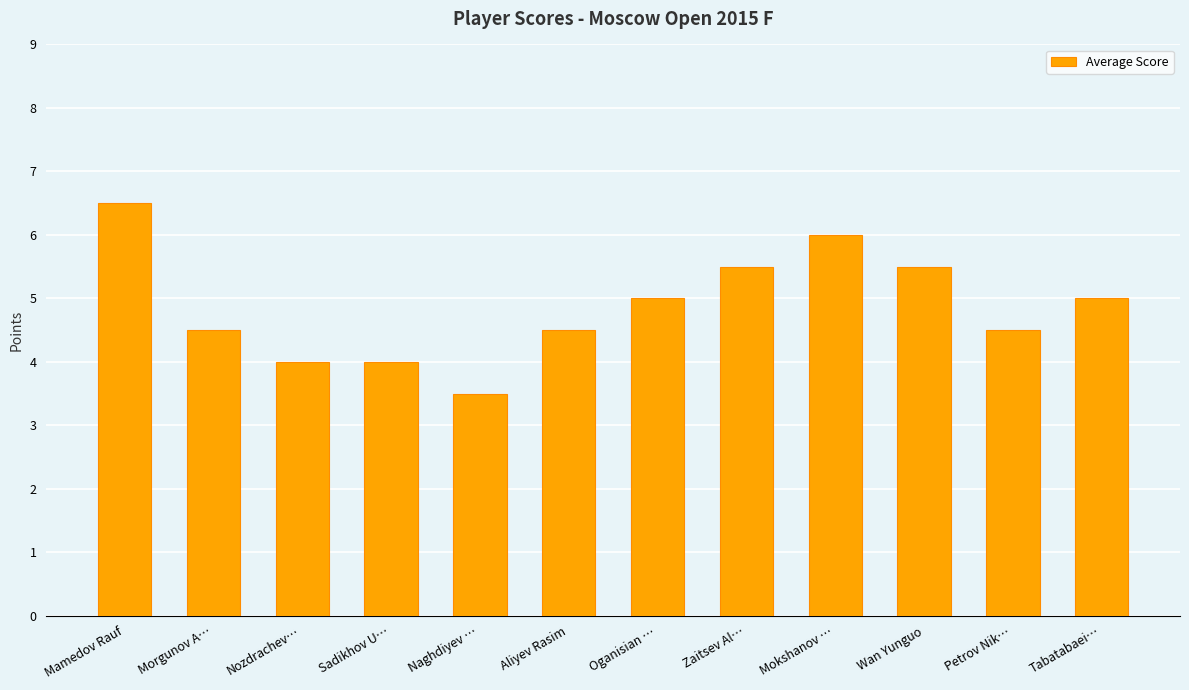

What is the value of the 6th bar from the left?

4.5